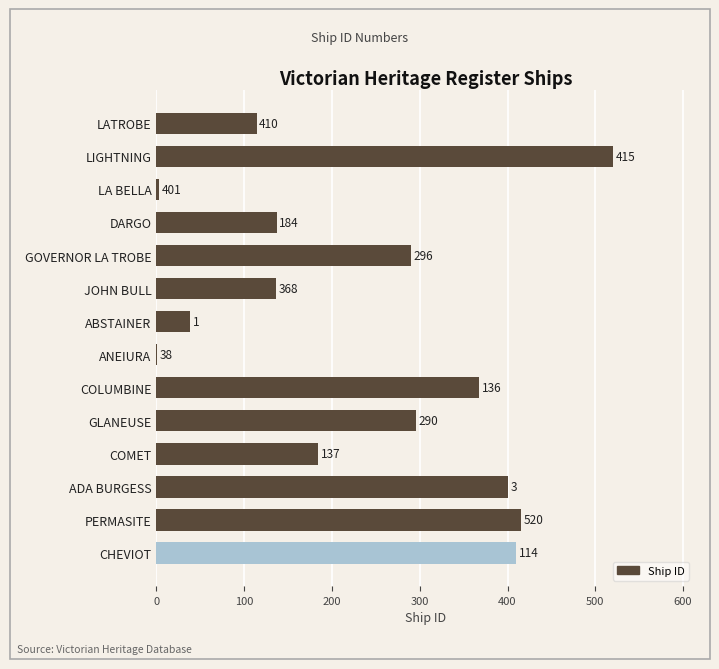

What is the sum of the values at CHEVIOT and PERMASITE?

825